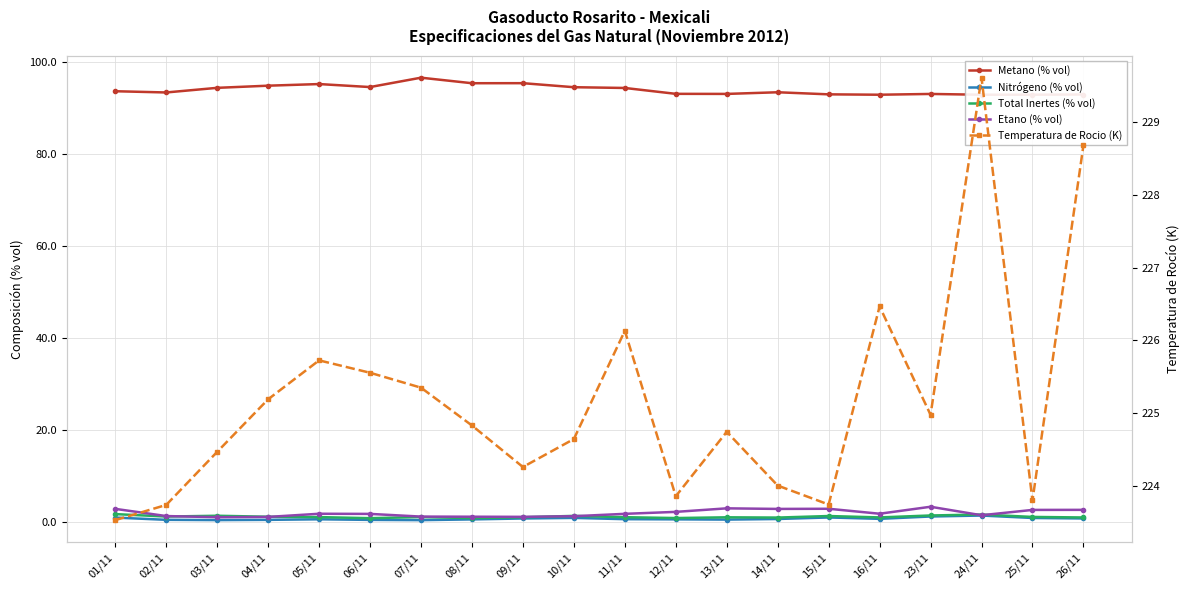

At 26/11, list the series in order from smallest to largest.

Nitrógeno (% vol), Total Inertes (% vol), Etano (% vol), Metano (% vol), Temperatura de Rocio (K)